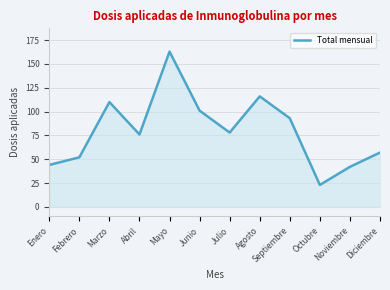

At which category does the chart reach its peak across all series?

Mayo